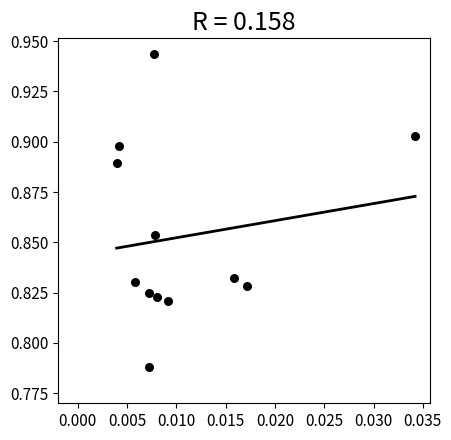

Count the number of points in this scatter plot.

12